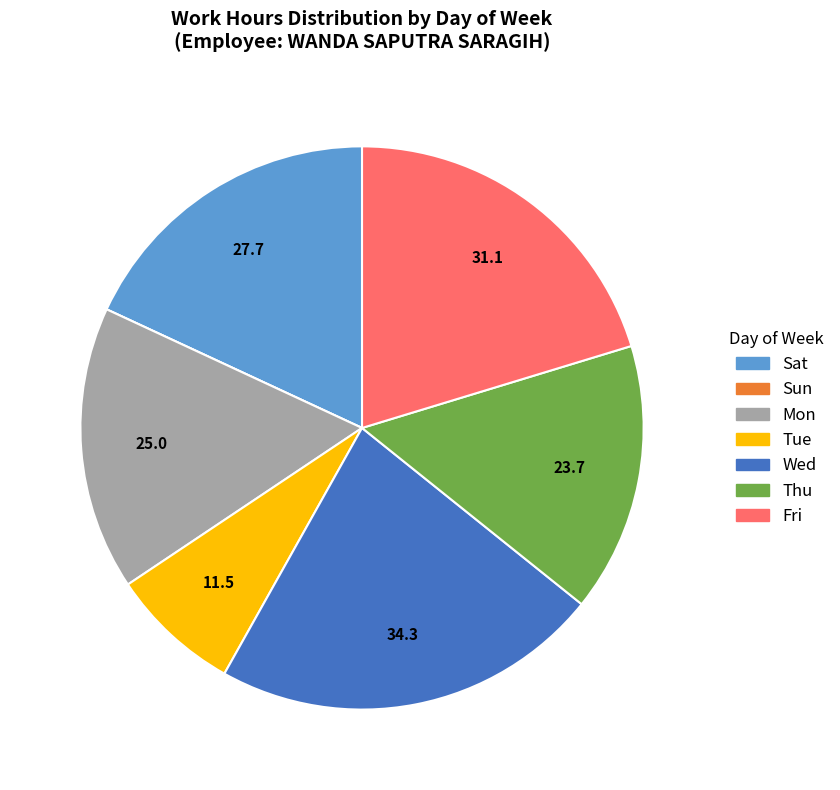

Combined, do Mon and Sat account for over 50%?

No